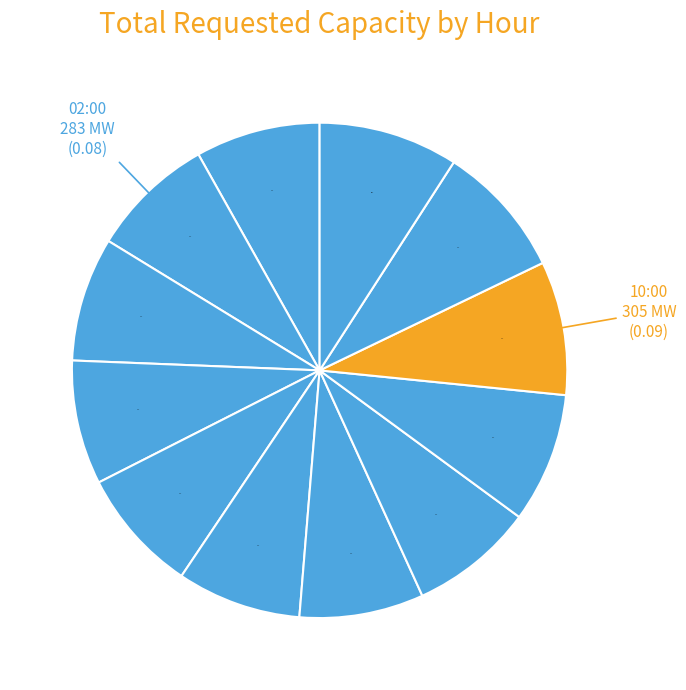

Is there a majority slice in this chart?

No